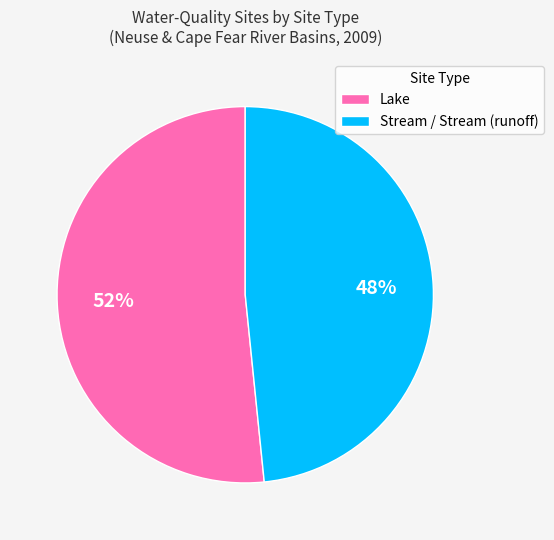

To the nearest percent, what is the combined percentage of Lake and Stream / Stream (runoff)?

100%